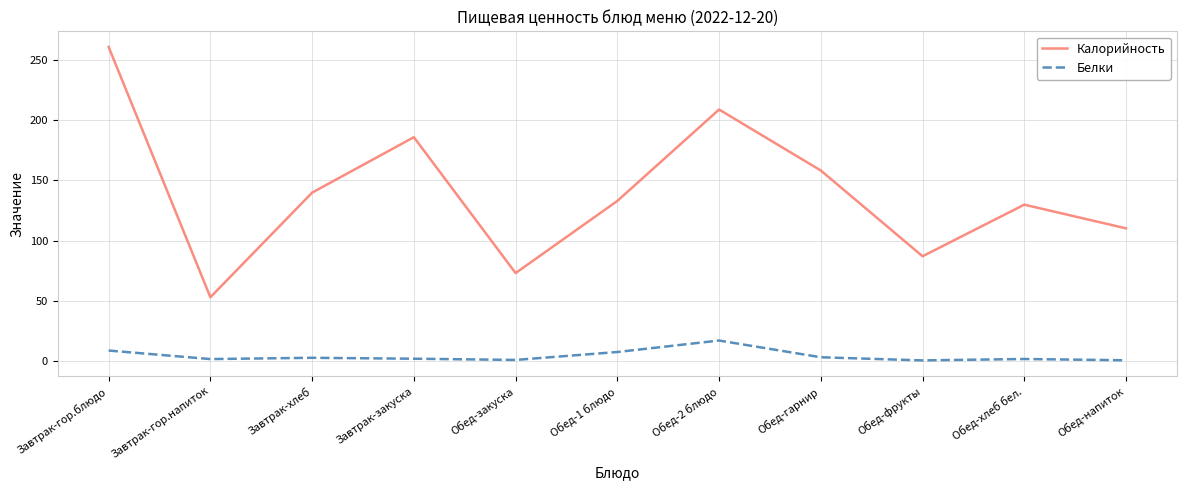

Which series has the largest range (max minus min)?

Калорийность